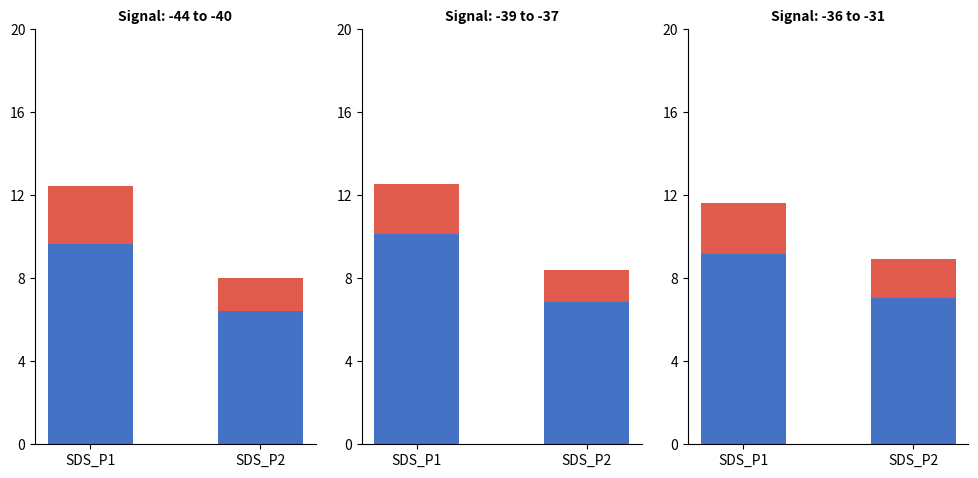

What are all the series names shown in the legend?

Min_cycle equivalent (SDS base), SDS increment